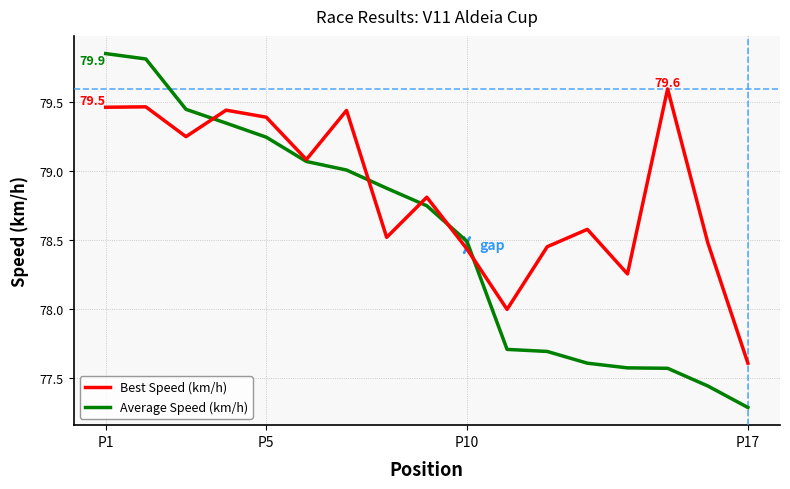

True or false: Best Speed (km/h) and Average Speed (km/h) intersect in this chart.

True